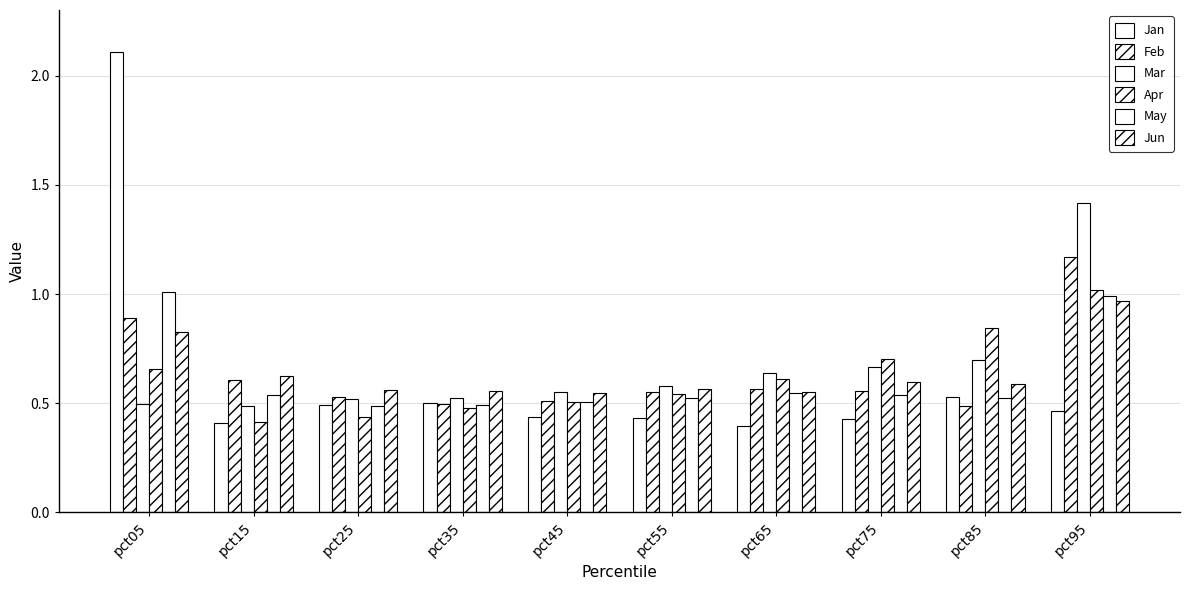

The value of Jan at pct05 is 1.1. True or false?

False